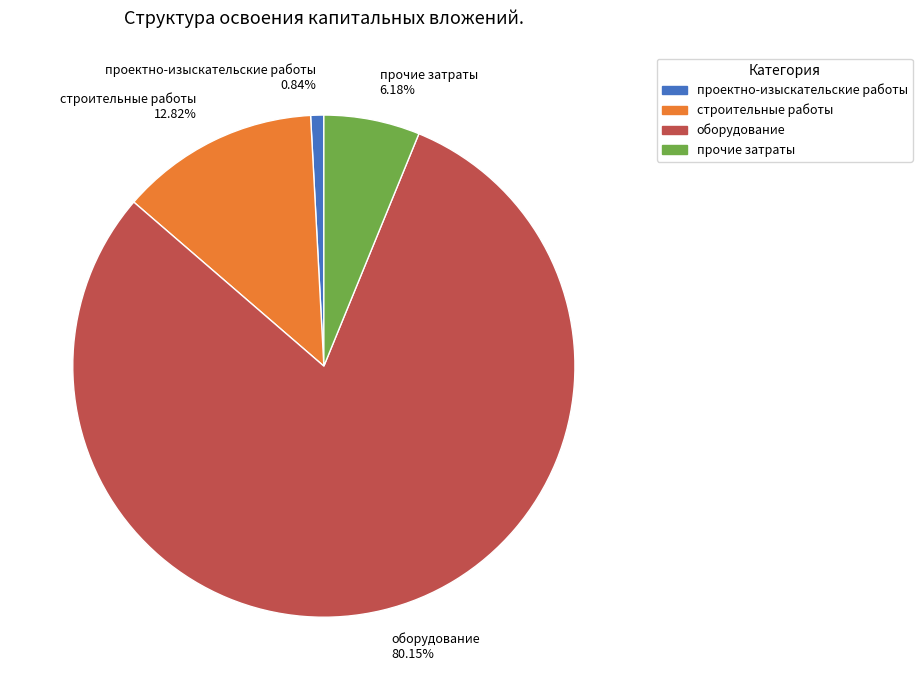

To the nearest percent, what is the difference between the строительные работы and оборудование slice percentages?

67%